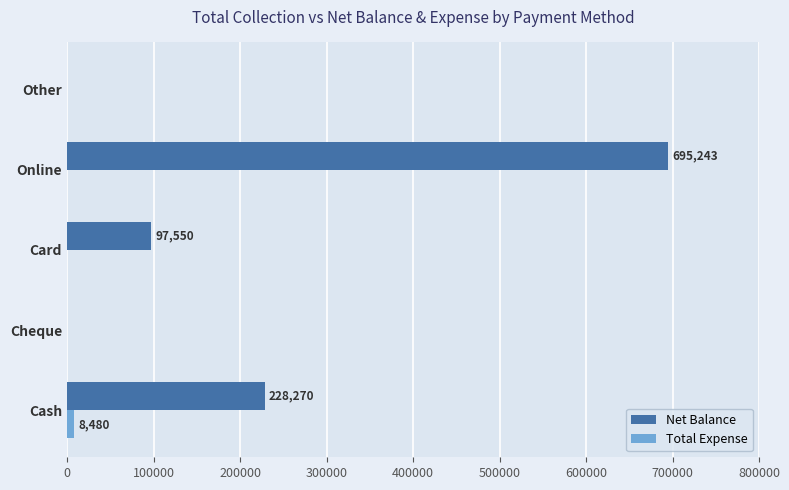

The value of Total Expense at Online is 0. True or false?

True